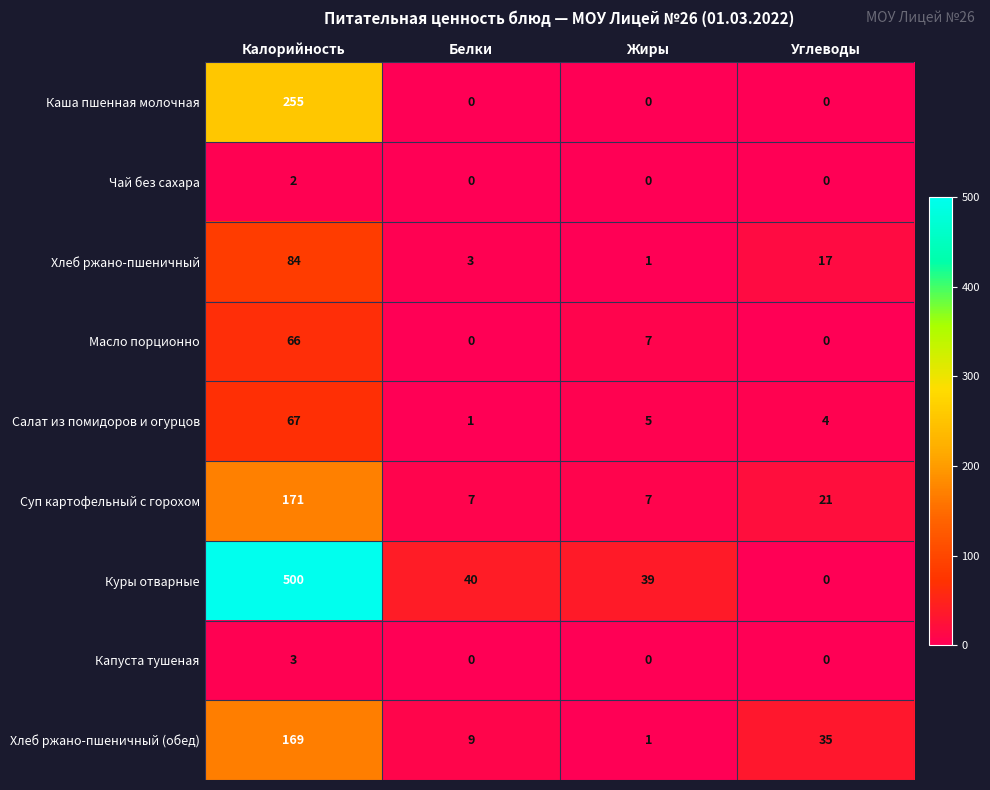

What is the highest value of the Куры отварные series?

500